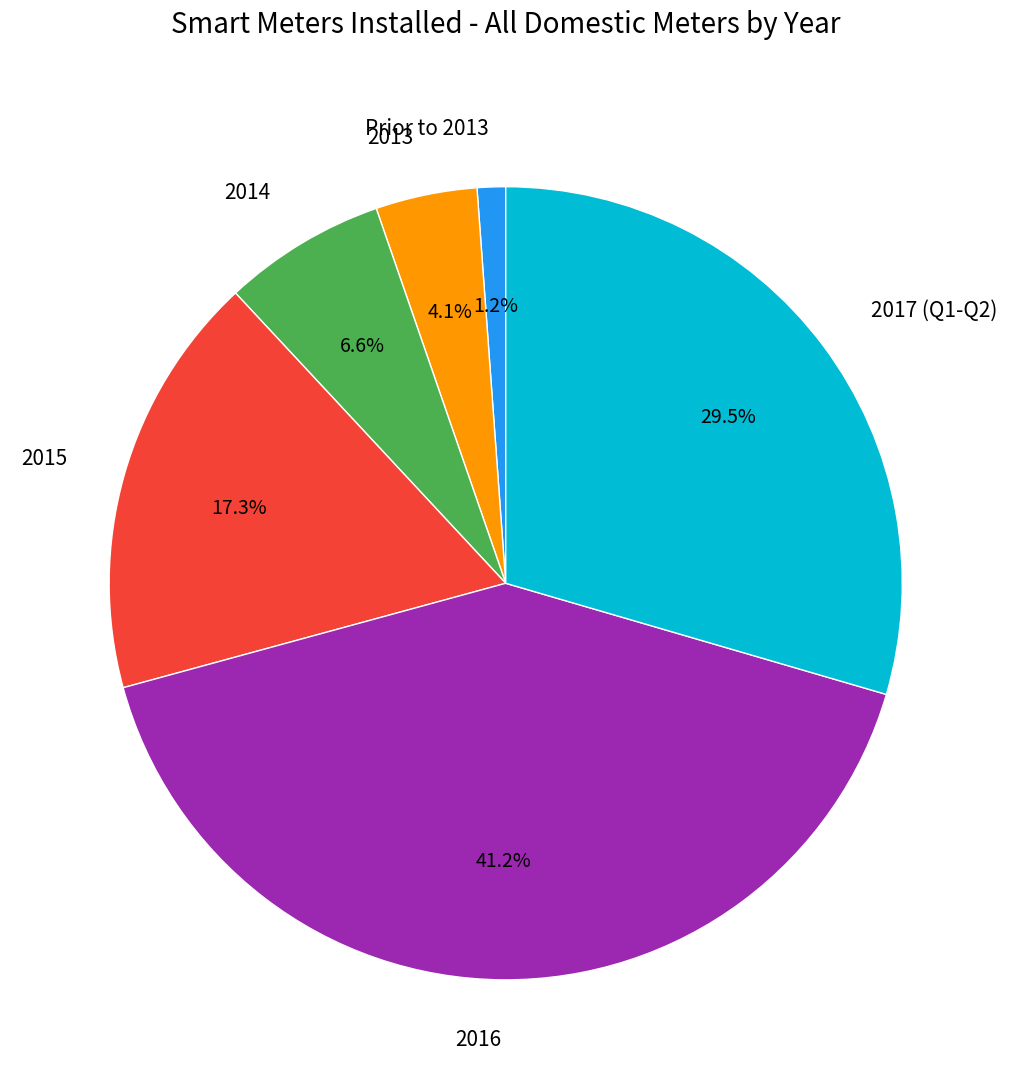

Which slice is the largest?

2016